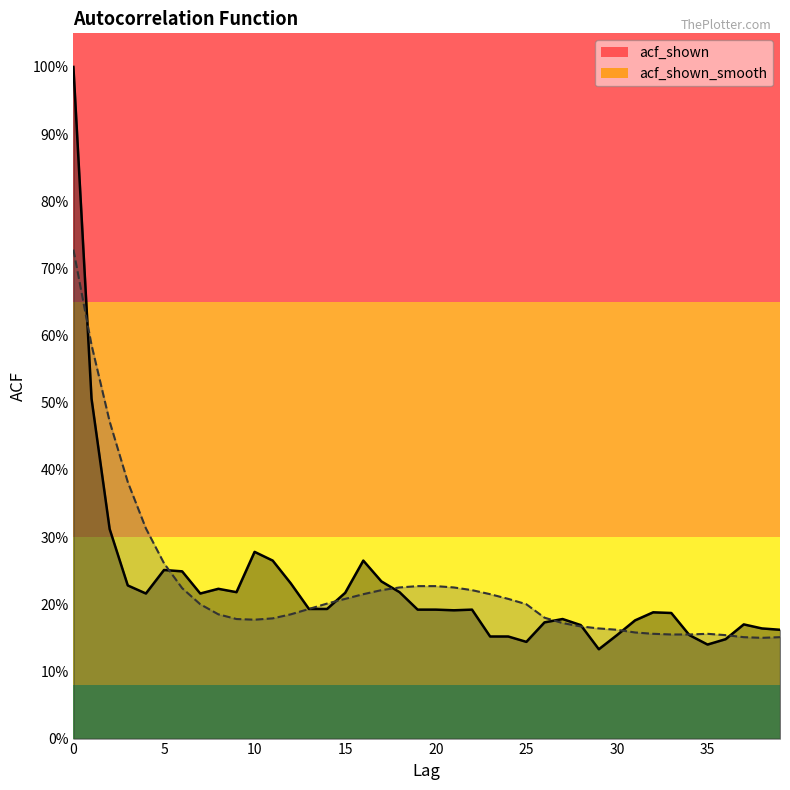

Reading left to right, what are all the values shown in this chart?

acf_shown: 1.0	0.5	0.3	0.2	0.2	0.3	0.2	0.2	0.2	0.2	0.3	0.3	0.2	0.2	0.2	0.2	0.3	0.2	0.2	0.2	0.2	0.2	0.2	0.2	0.2	0.1	0.2	0.2	0.2	0.1	0.2	0.2	0.2	0.2	0.2	0.1	0.1	0.2	0.2	0.2
acf_shown_smooth: 0.7	0.6	0.5	0.4	0.3	0.3	0.2	0.2	0.2	0.2	0.2	0.2	0.2	0.2	0.2	0.2	0.2	0.2	0.2	0.2	0.2	0.2	0.2	0.2	0.2	0.2	0.2	0.2	0.2	0.2	0.2	0.2	0.2	0.2	0.2	0.2	0.2	0.2	0.1	0.2